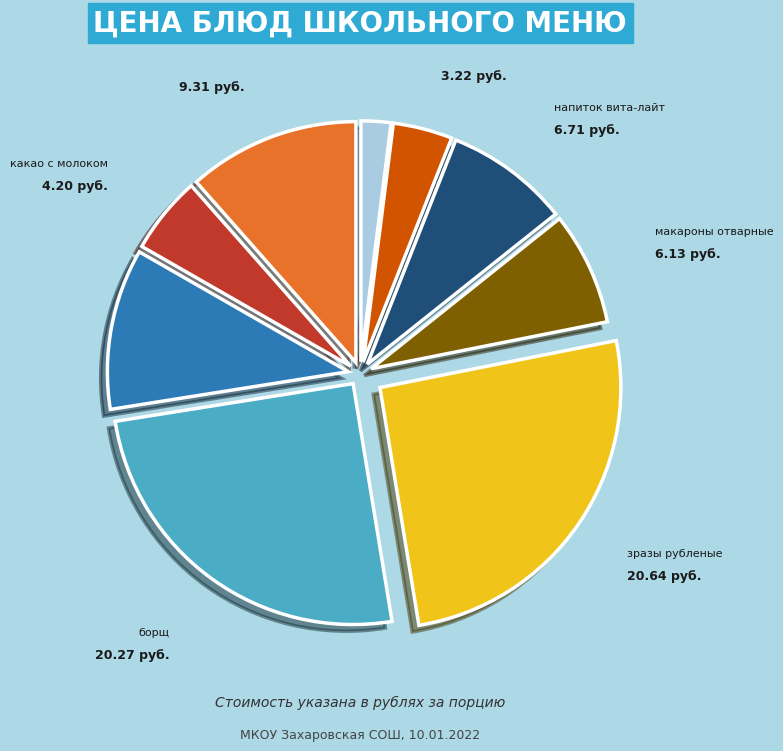

Does any single category account for the majority?

No